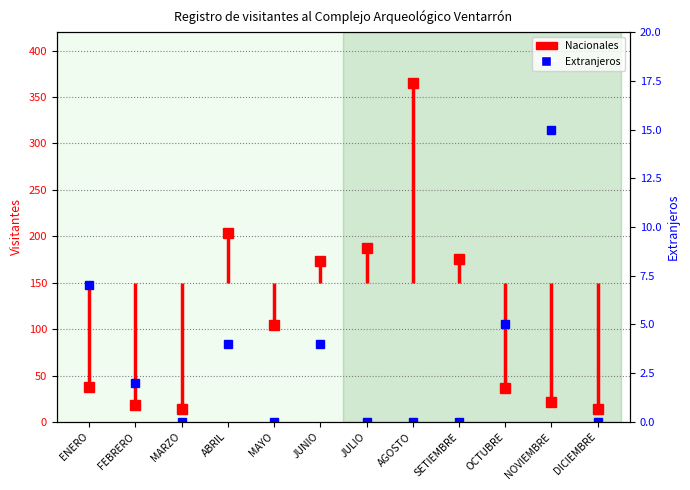

Between ENERO and FEBRERO, which is larger?

ENERO